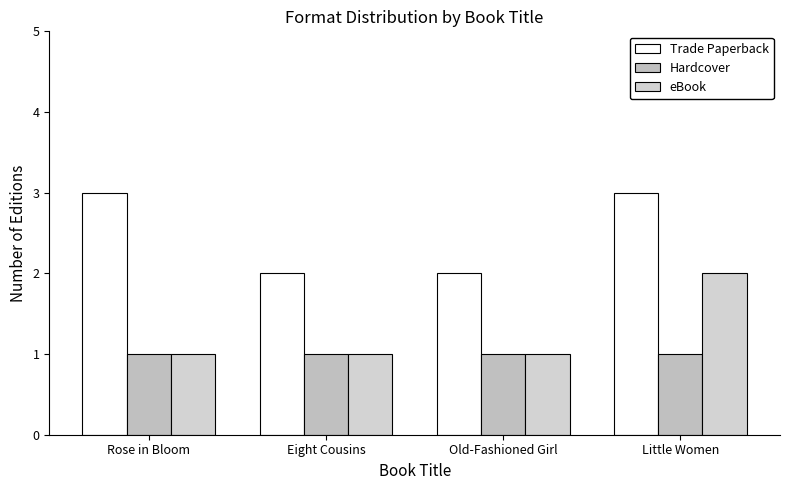

What are all the series names shown in the legend?

Trade Paperback, Hardcover, eBook